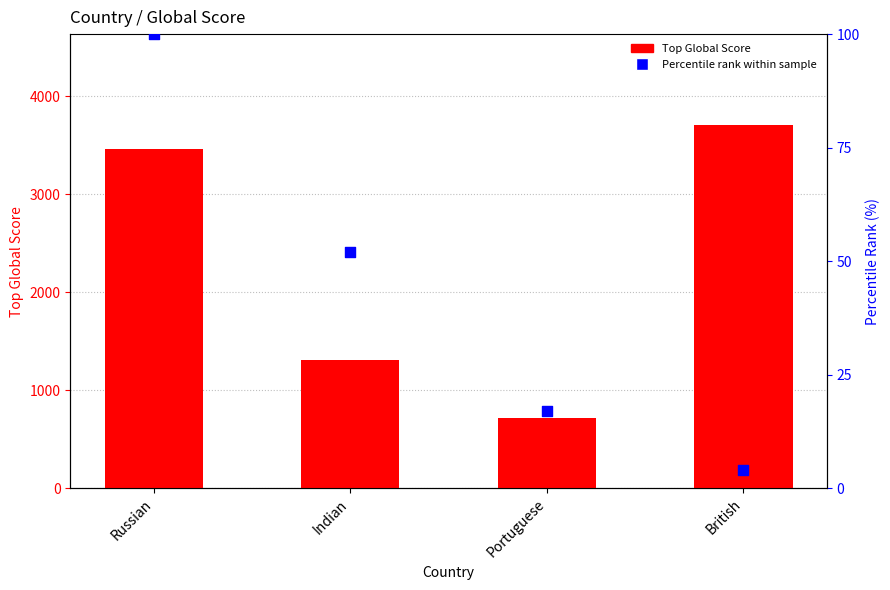

What are all the series names shown in the legend?

Top Global Score, Percentile rank within sample